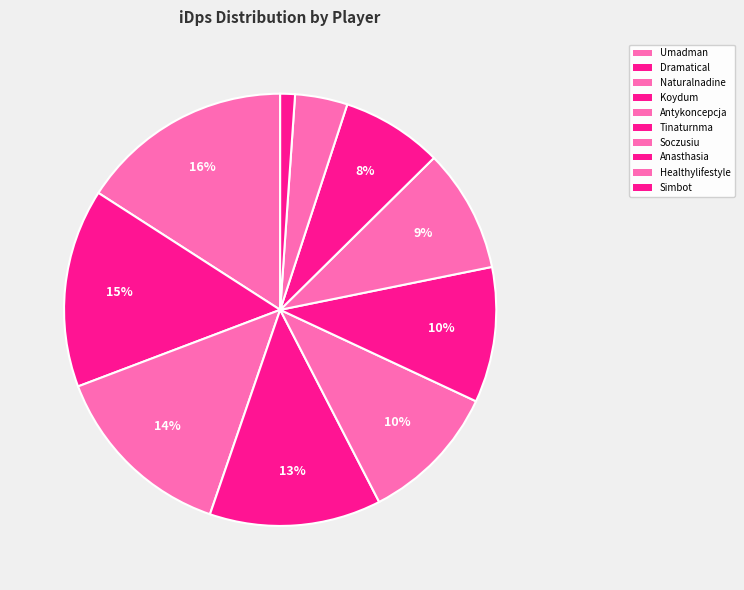

Which slice is the largest?

Umadman